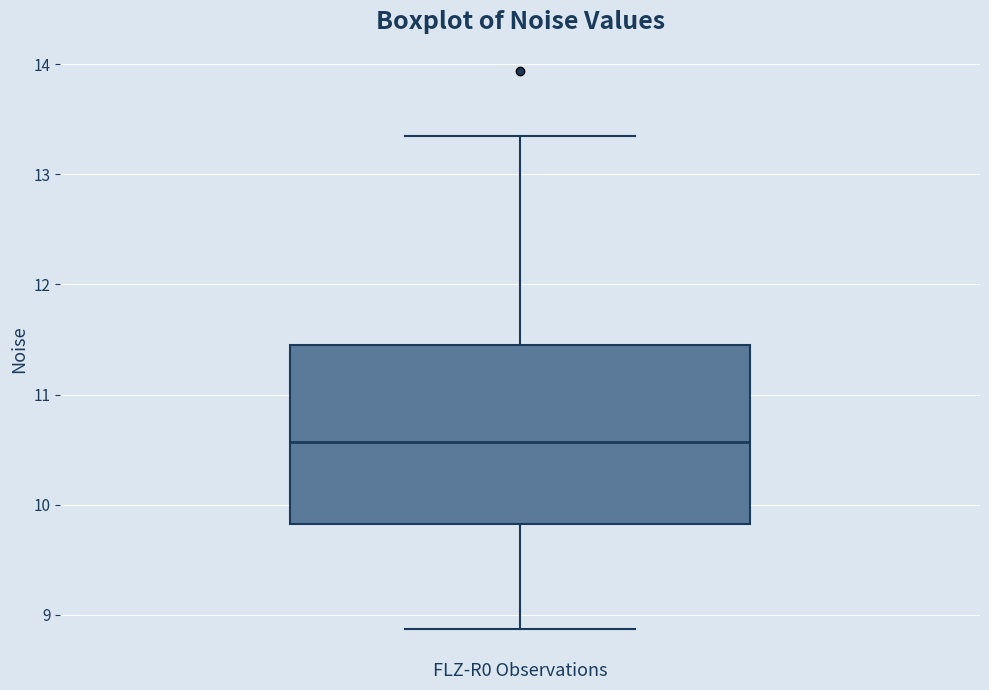

Read this box plot against the y-axis: the position of the median line, the range covered by the box, and the ends of both whiskers. The values are not printed on the chart, so give them approximately, as read against the axis.

median 10.6, box 9.8 to 11.5, whiskers 8.9 to 13.3